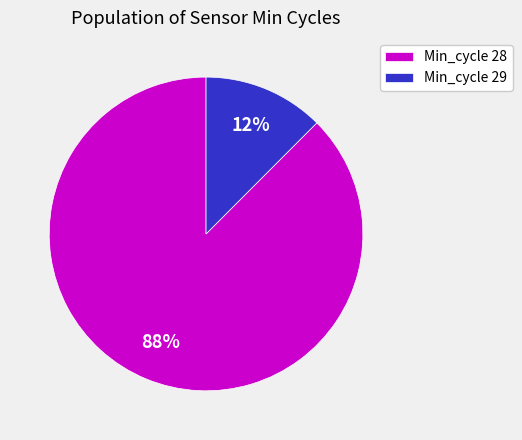

Is the sum of Min_cycle 29 and Min_cycle 28 greater than half?

Yes